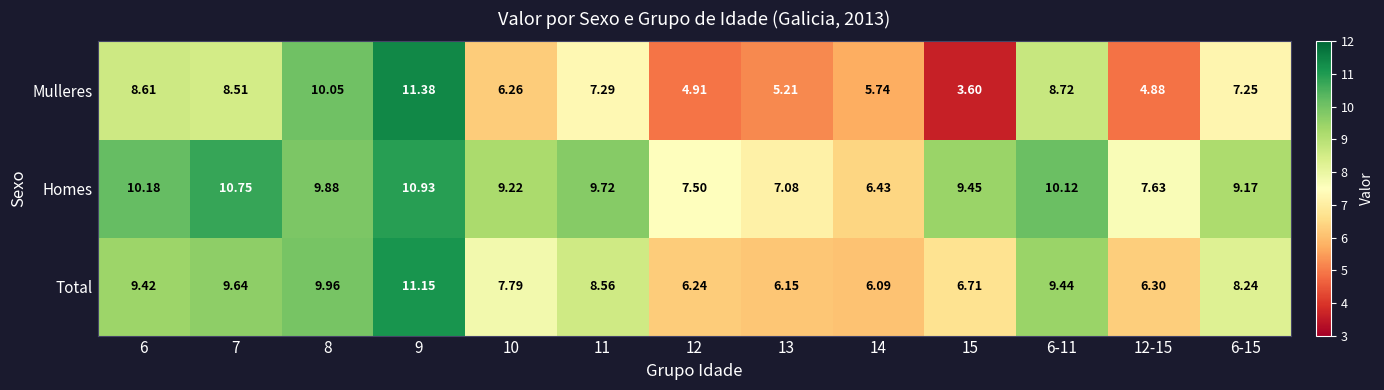

Is the value of Mulleres at 6-15 greater than the value of Total at 6-11?

No